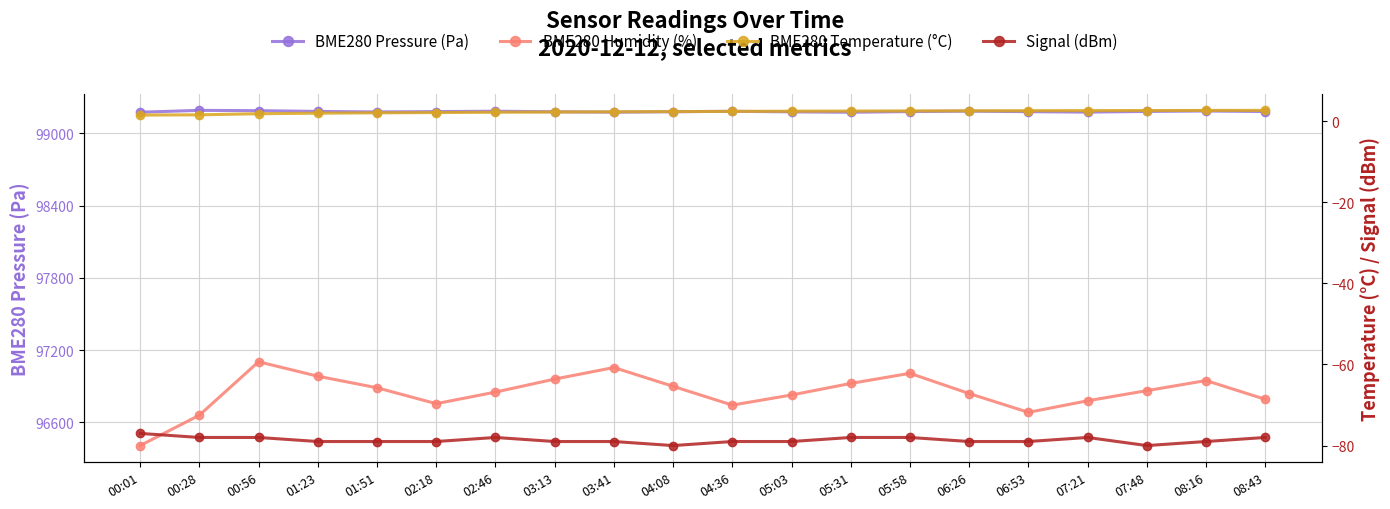

Which label corresponds to the smallest value in the chart?

04:08